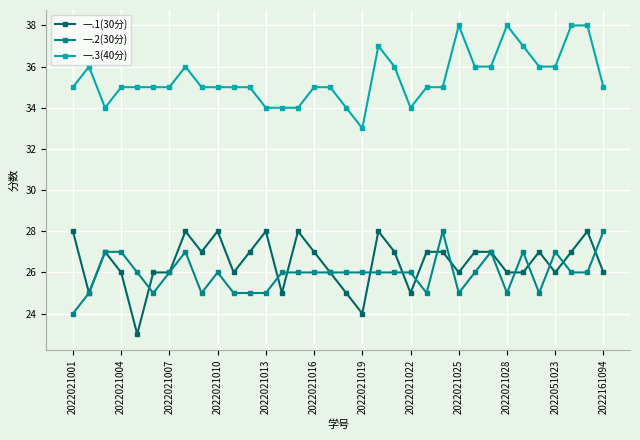

Count the number of categories in the chart.

34